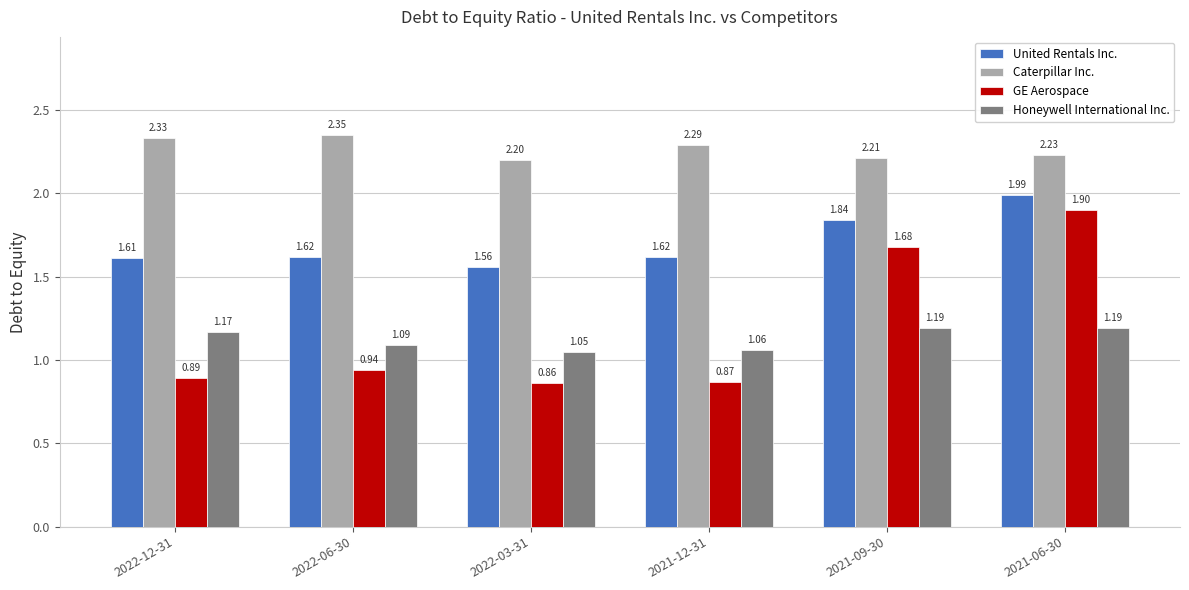

What is the sum of all Caterpillar Inc. values?

13.6